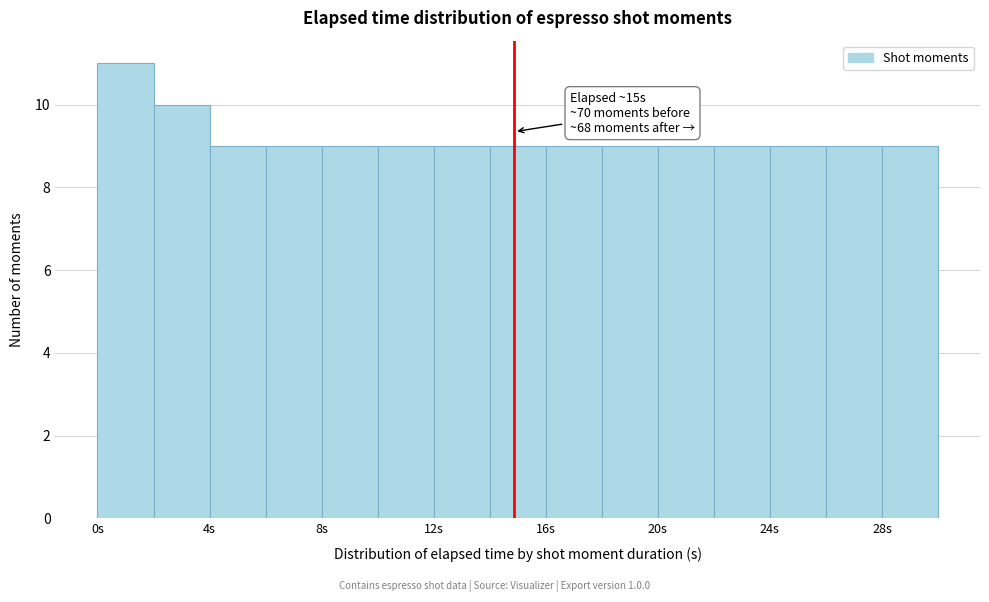

Over which range of the x-axis is the bar tallest?

0 to 2